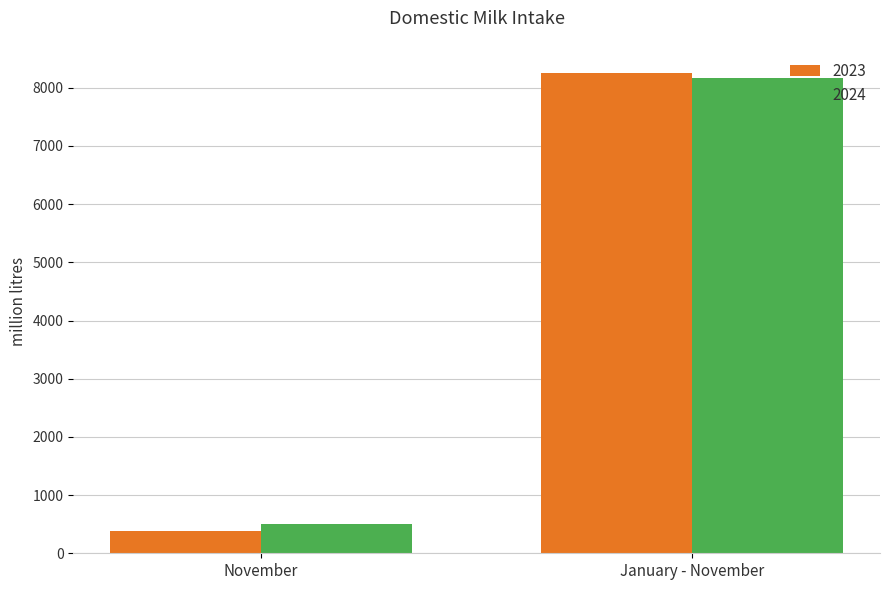

What is the label of the 2nd bar from the left?

January - November